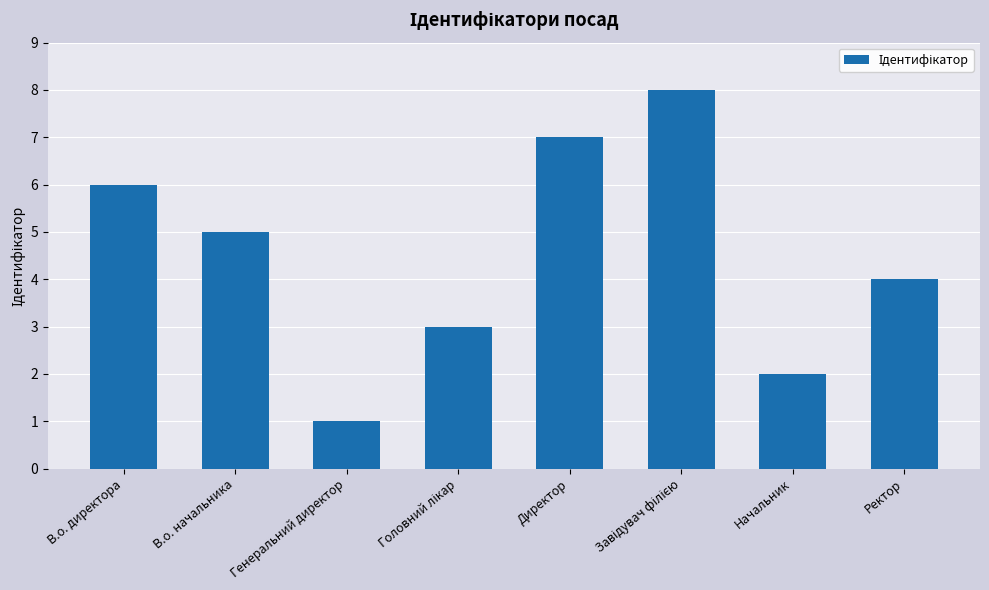

The value at В.о. начальника is 7. True or false?

False